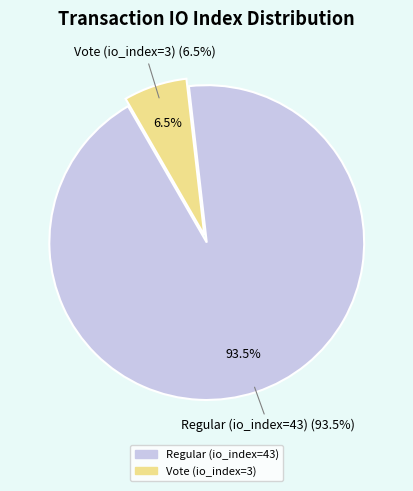

Do Vote (io_index=3) and Regular (io_index=43) together represent more than half of the pie?

Yes